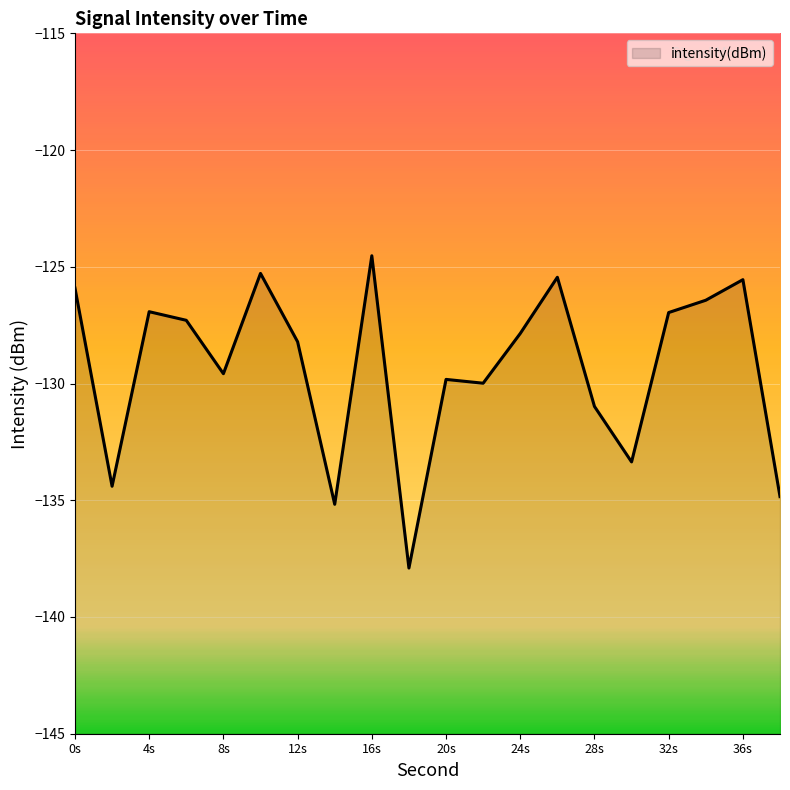

True or false: there are more than 0 points higher than both neighbors.

True